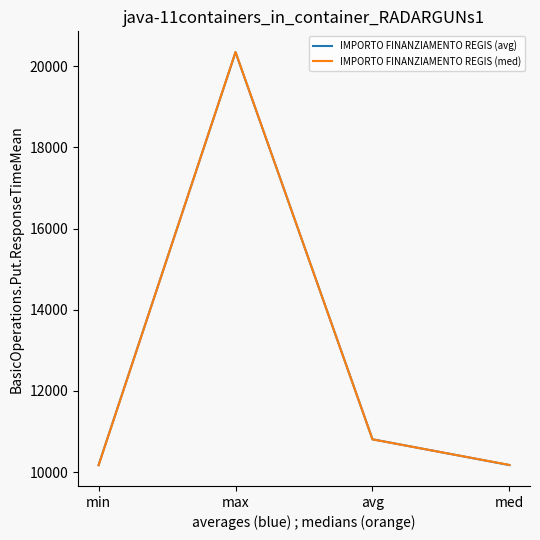

Between min and avg, which series saw the biggest shift?

IMPORTO FINANZIAMENTO REGIS (med)